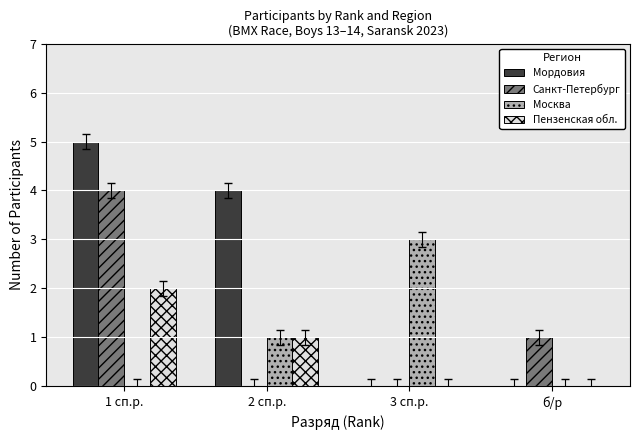

The Пензенская обл. series shows -1 at 3 сп.р.. True or false?

False